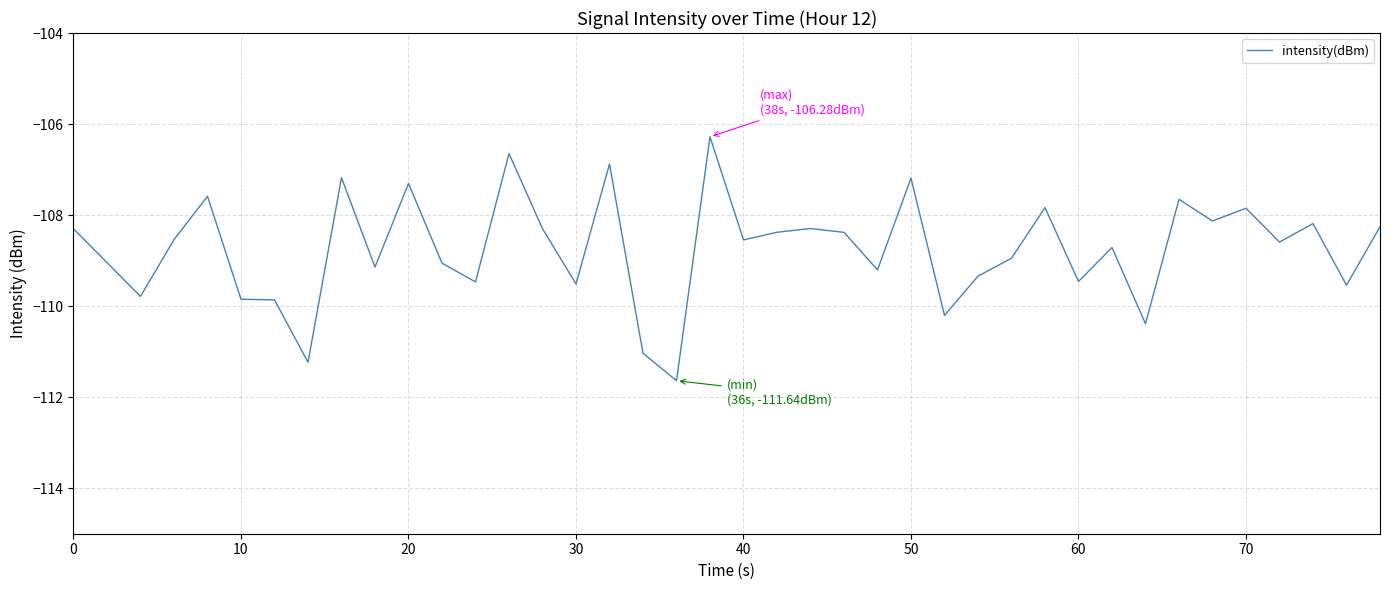

What is the difference between the maximum and minimum values?

5.4